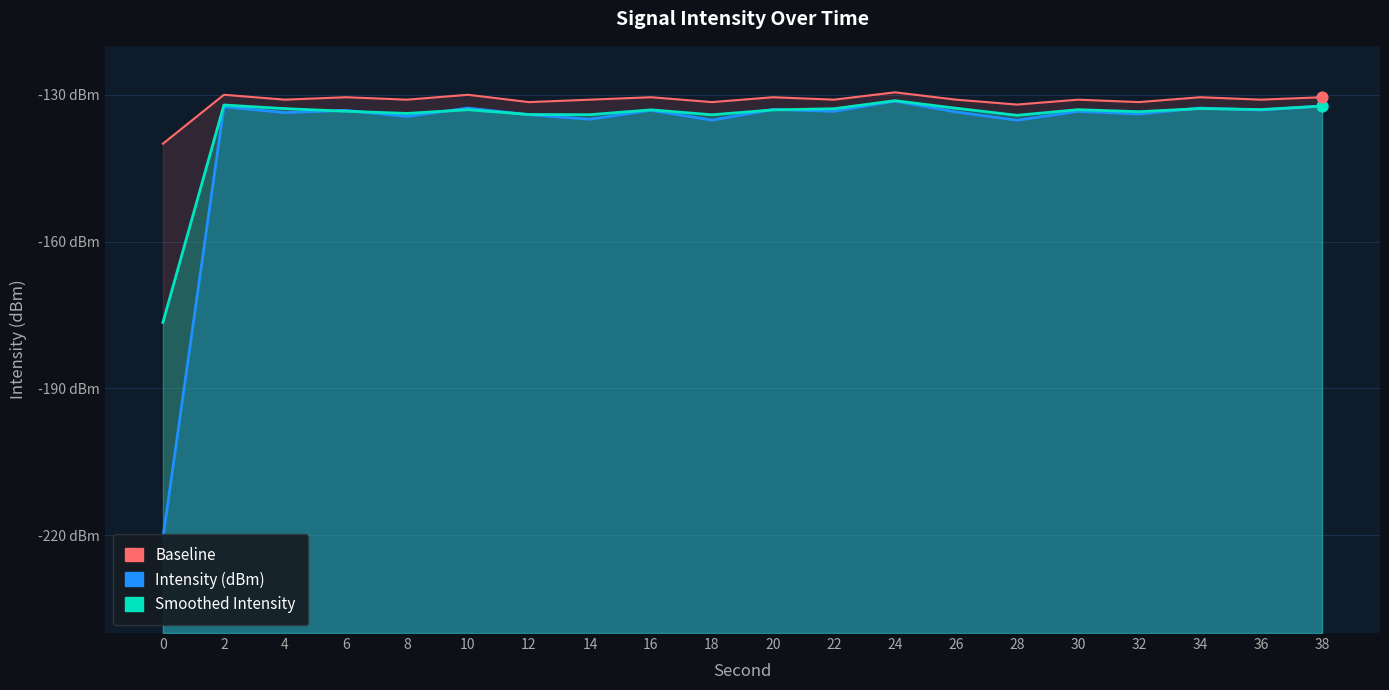

What is the total value across all series at 24?

-392.0